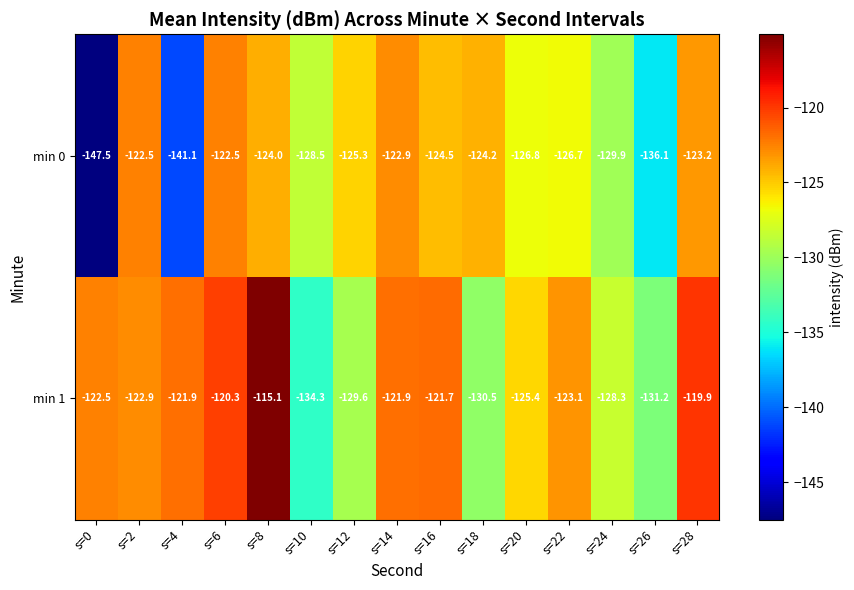

Which series has the largest total across all categories?

min 1